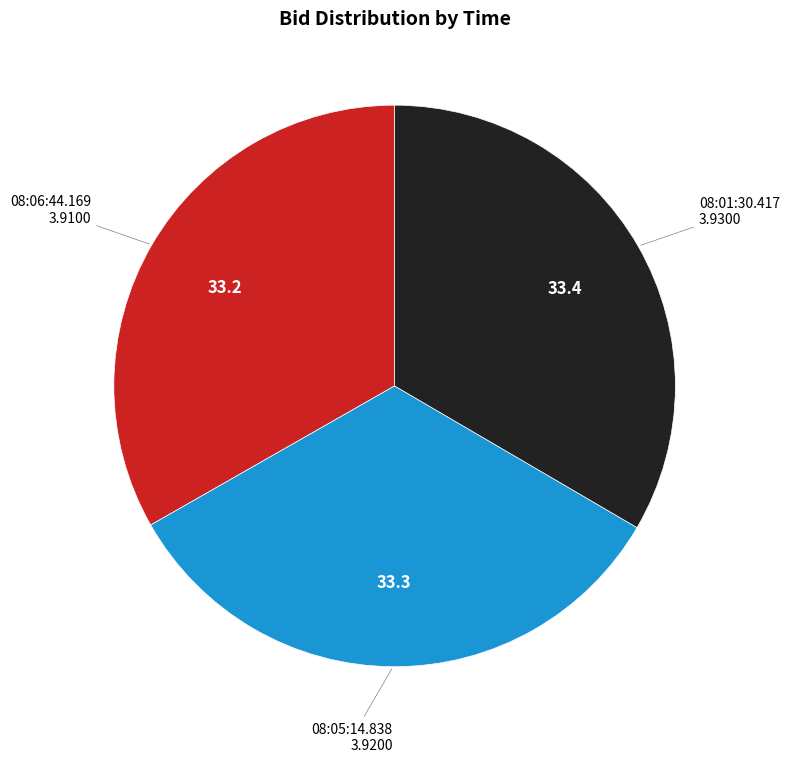

The 08:06:44.169 slice represents 33% of the pie. True or false?

True